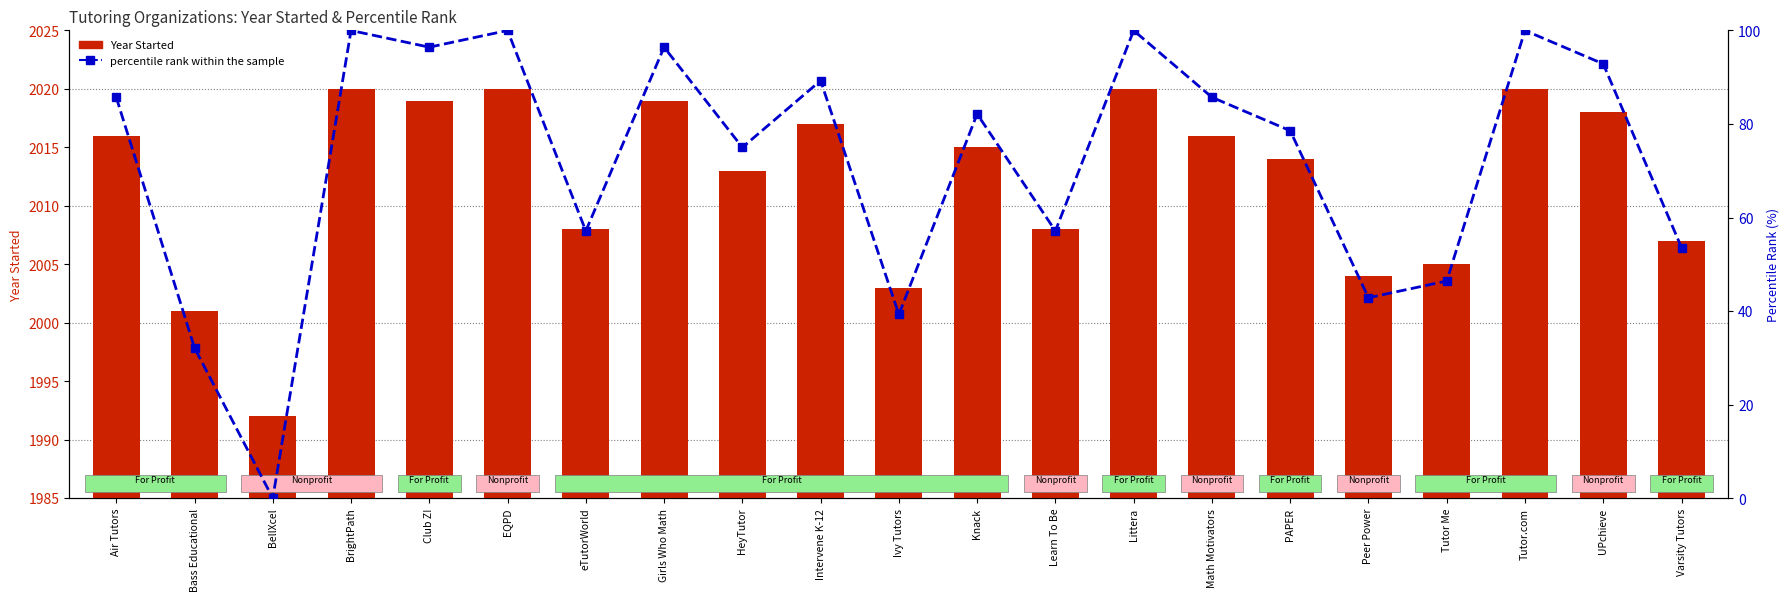

How many values in the Year Started series are below 2015?

10